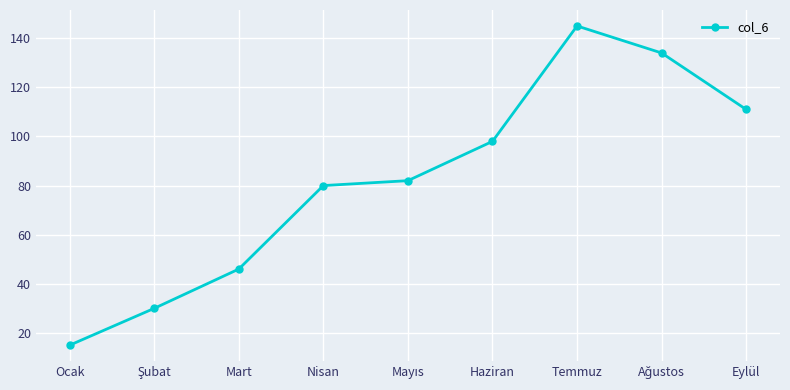

Count the number of data series in this chart.

1